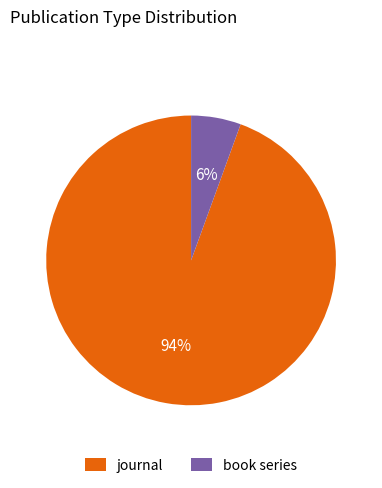

Combined, do journal and book series account for over 50%?

Yes